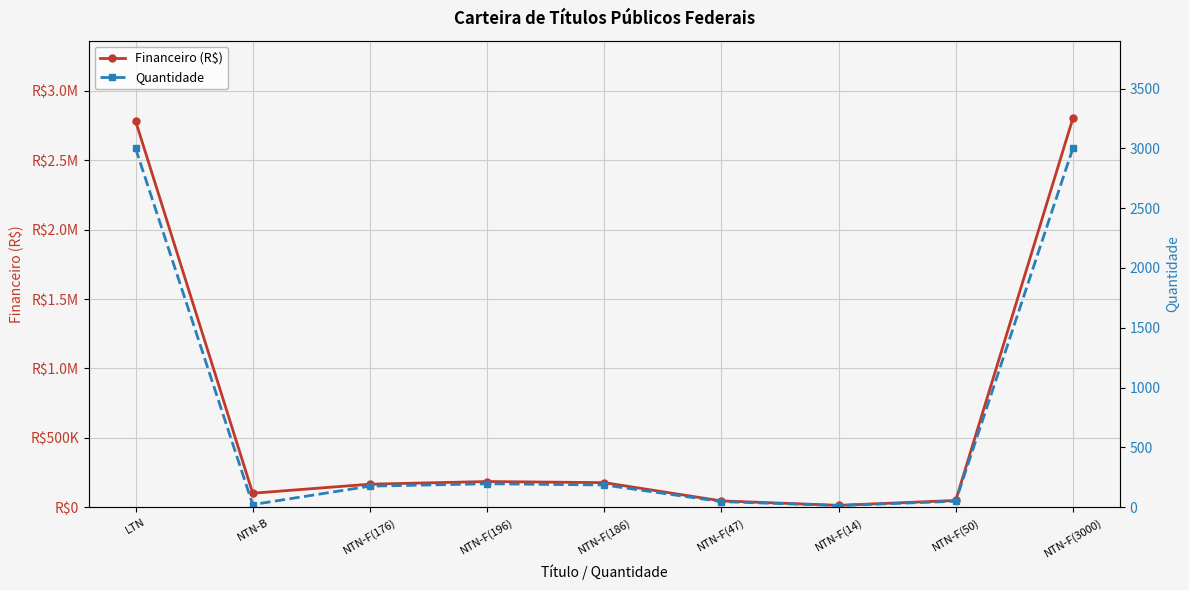

How many lines are shown in the chart?

2